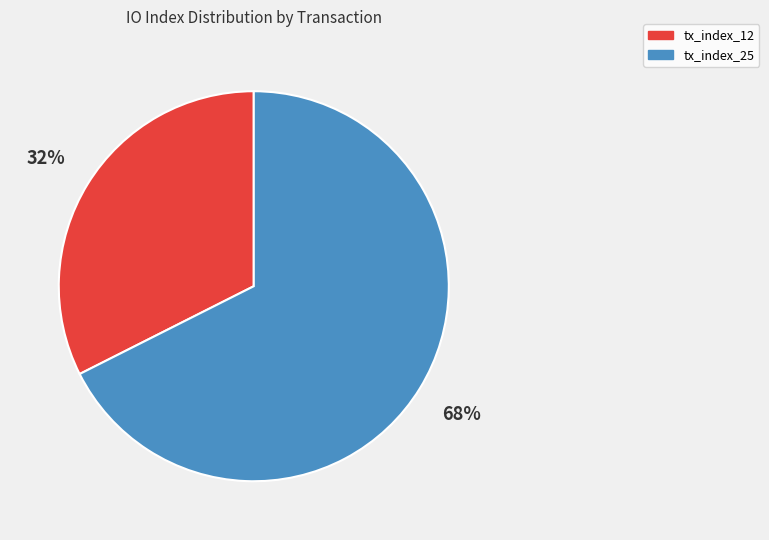

Is there a majority slice in this chart?

Yes